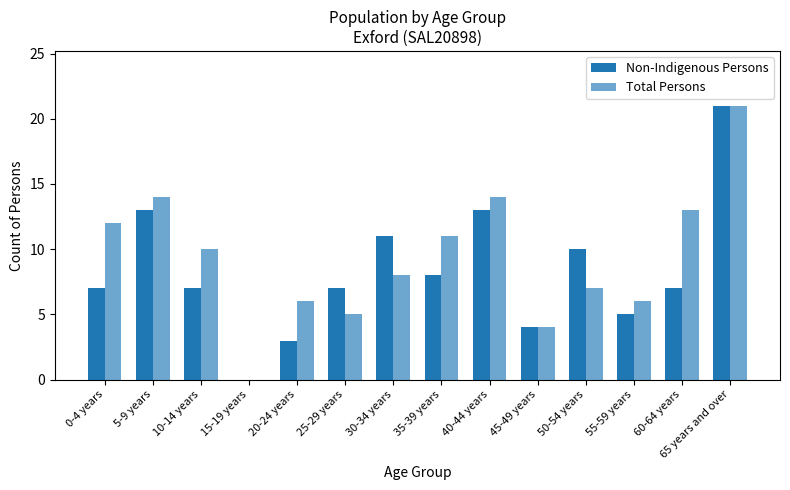

What is the spread (max minus min) of values at 60-64 years?

6